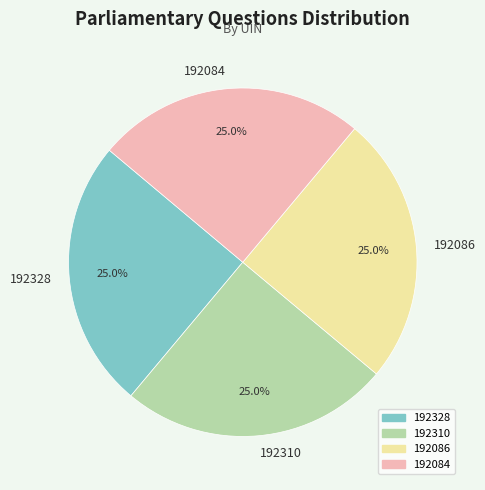

What percentage is NOT represented by 192086?

75.0%